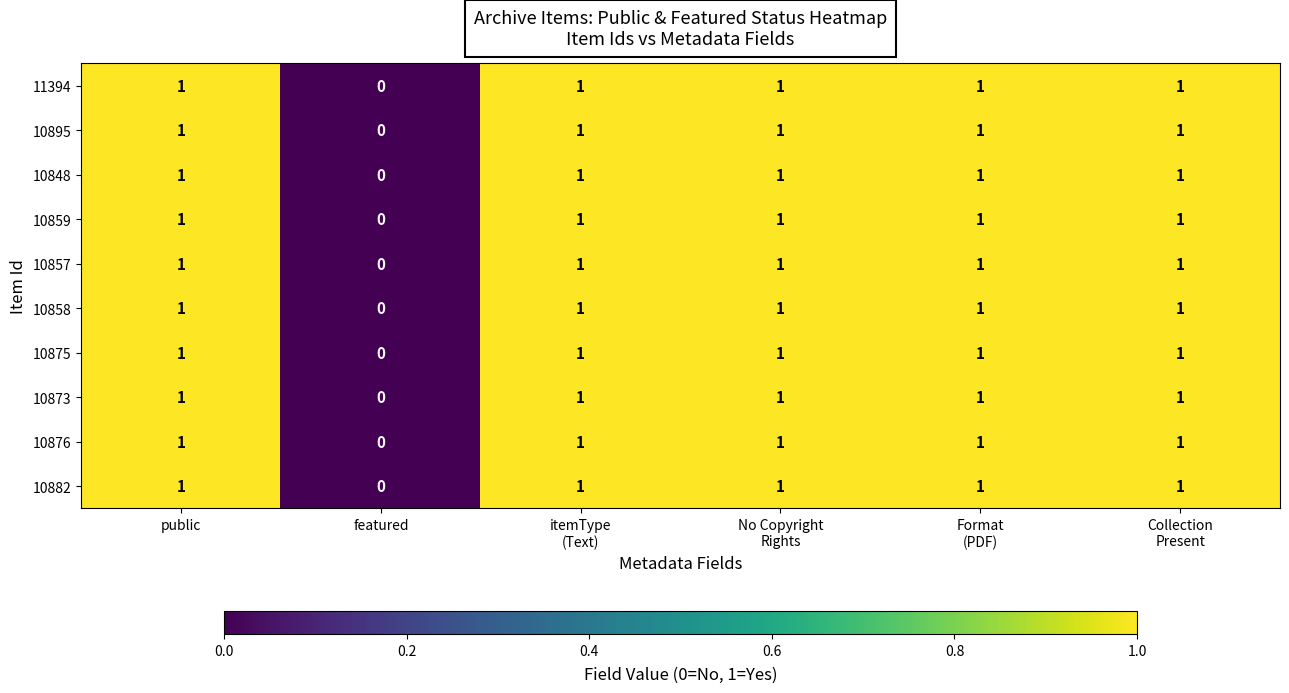

Count the 10873 values in the range 1 to 2.

5